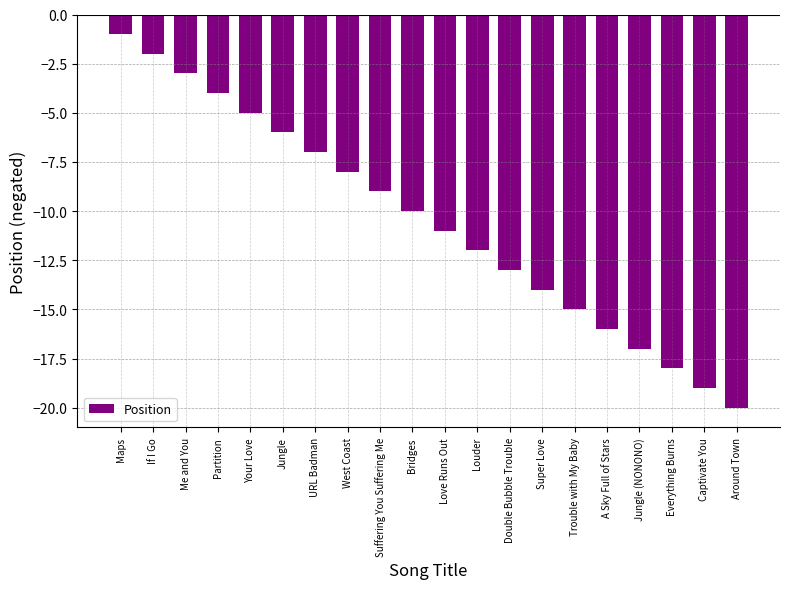

List the labels in order of value, smallest first.

Around Town, Captivate You, Everything Burns, Jungle (NONONO), A Sky Full of Stars, Trouble with My Baby, Super Love, Double Bubble Trouble, Louder, Love Runs Out, Bridges, Suffering You Suffering Me, West Coast, URL Badman, Jungle, Your Love, Partition, Me and You, If I Go, Maps